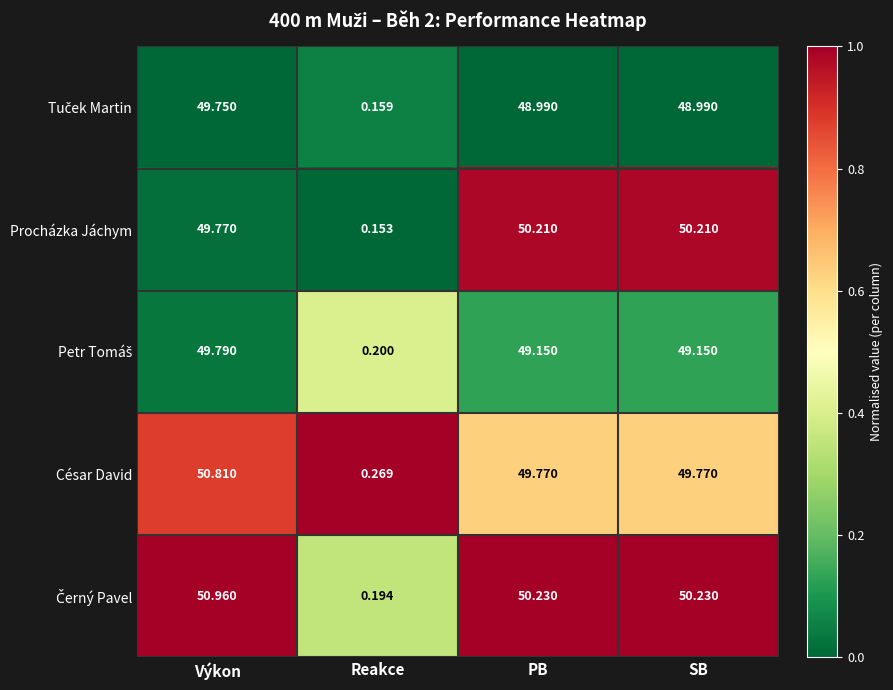

Where does the Procházka Jáchym series first go above 50?

PB